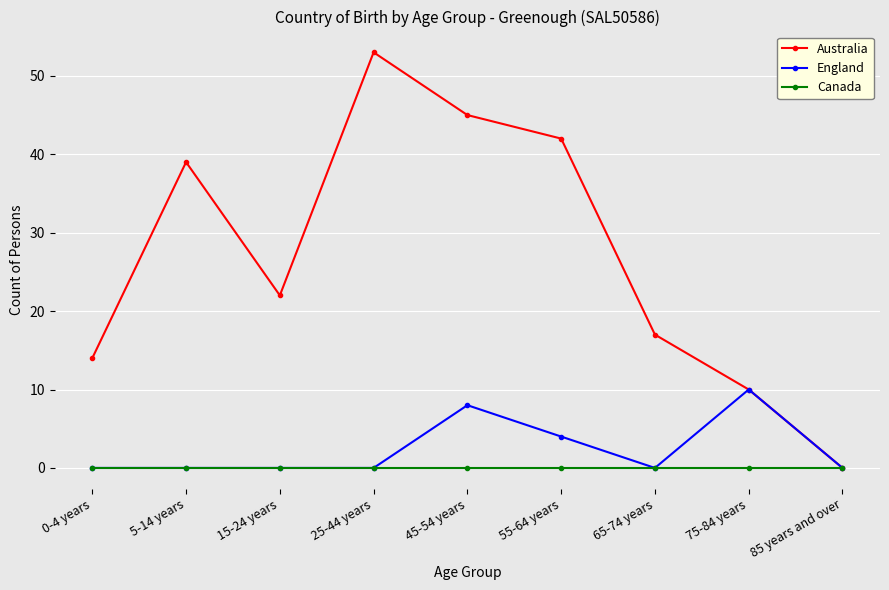

Rank the series by their maximum value, from lowest to highest.

Canada, England, Australia